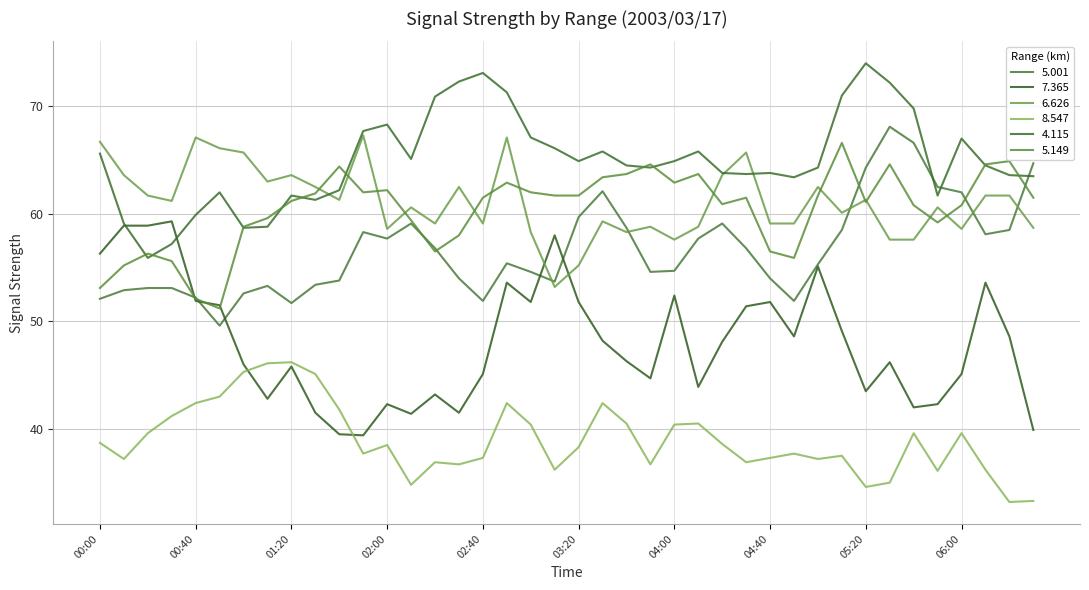

Is this an area chart (filled region under the line)?

No